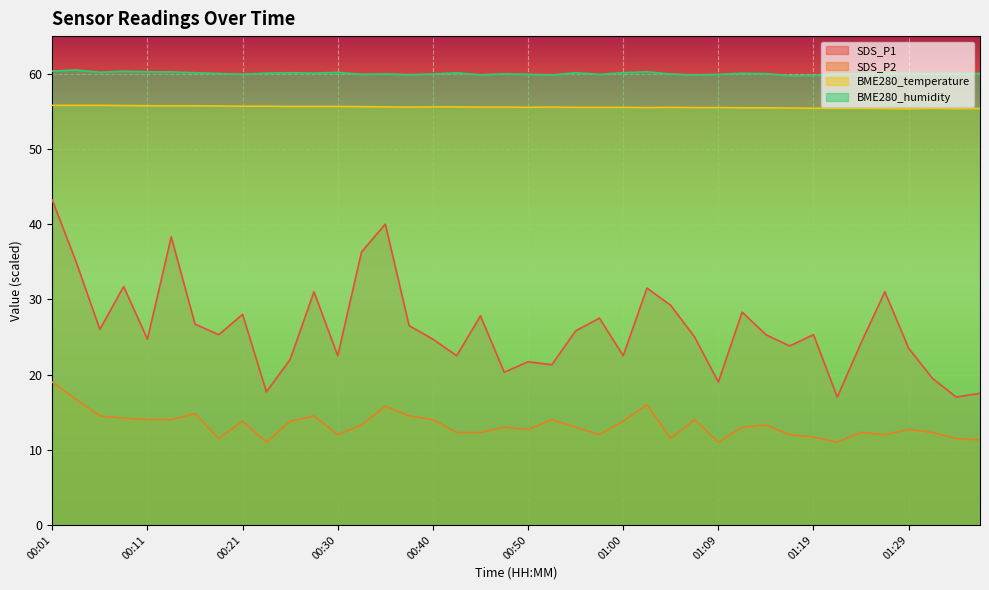

What is the spread (max minus min) of values at 00:03?

43.8